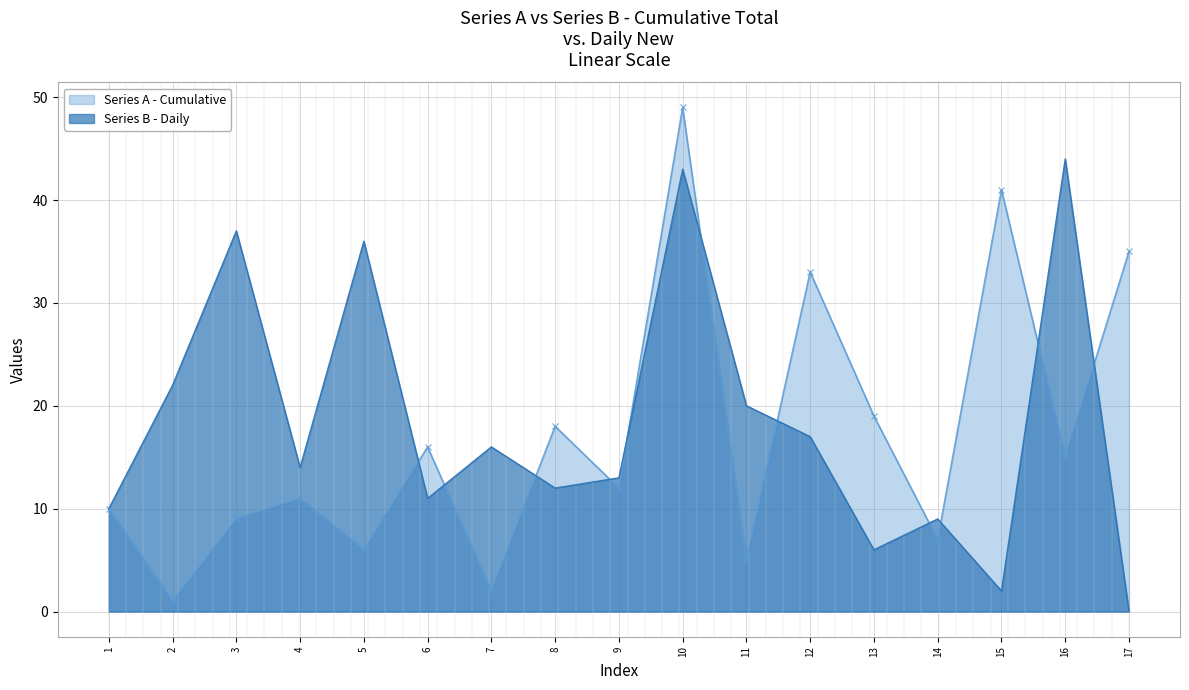

How many times do Series A (cumulative) and Series B (daily) cross each other?

11